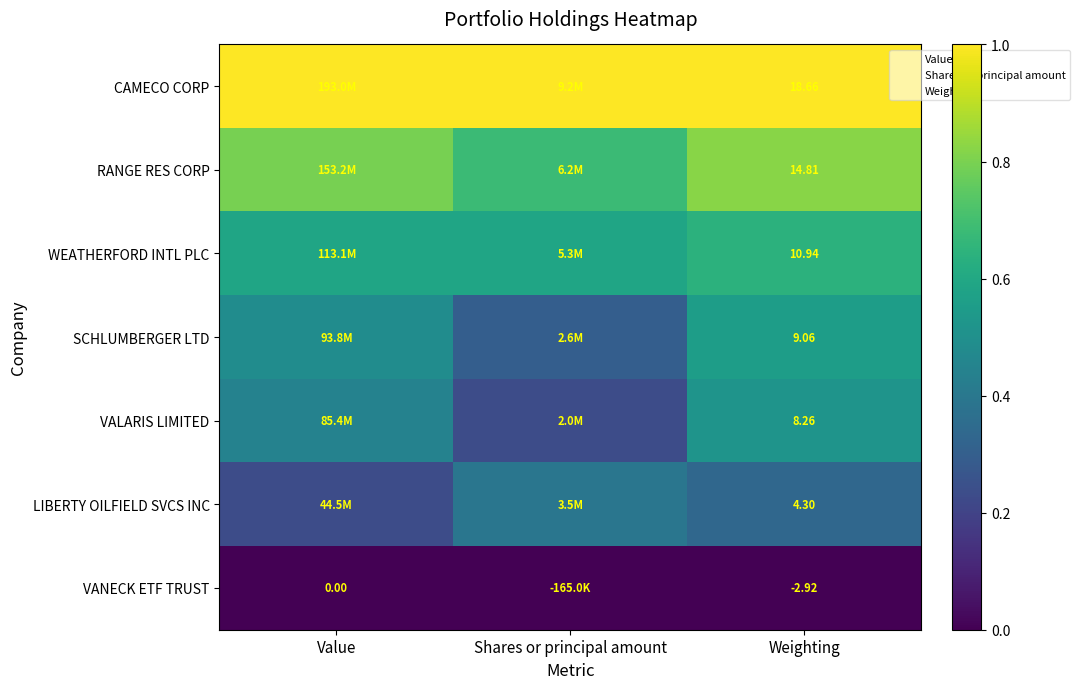

At Shares or principal amount, list the series in order from largest to smallest.

CAMECO CORP, RANGE RES CORP, WEATHERFORD INTL PLC, LIBERTY OILFIELD SVCS INC, SCHLUMBERGER LTD, VALARIS LIMITED, VANECK ETF TRUST